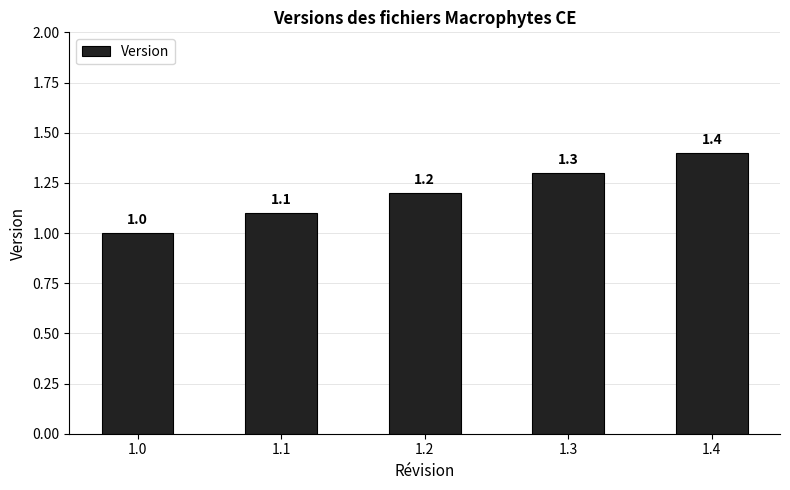

What is the greatest value displayed?

1.4